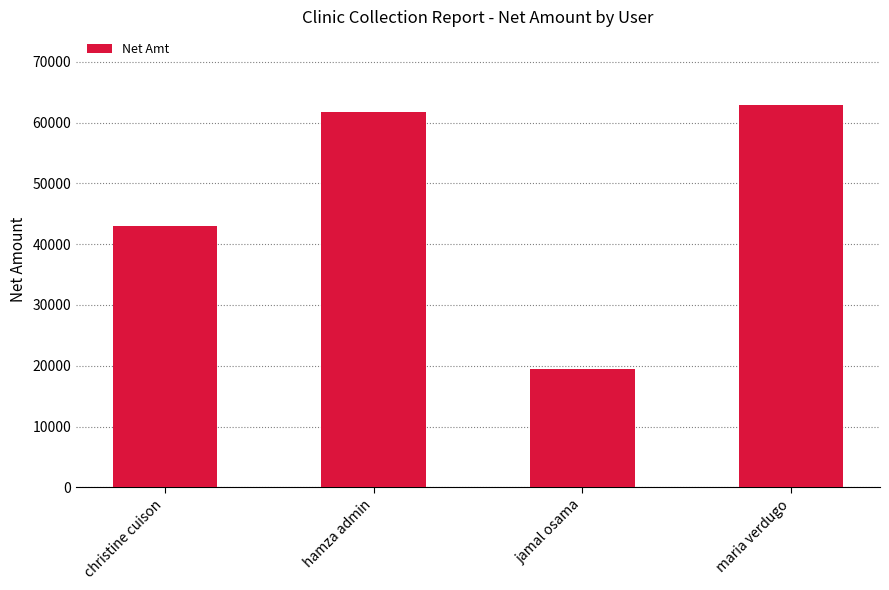

Rank the categories by value from lowest to highest.

jamal osama, christine cuison, hamza admin, maria verdugo